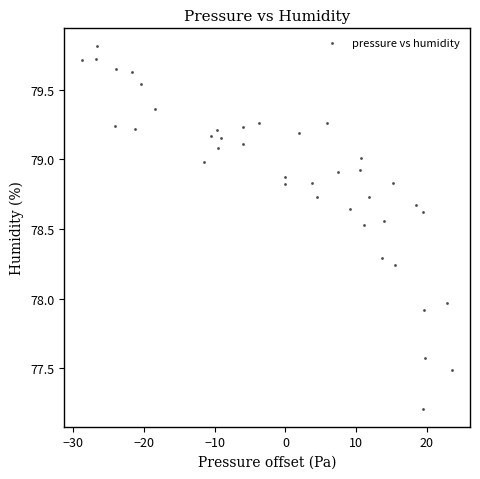

What is the range of Y values (max minus min)?

2.6